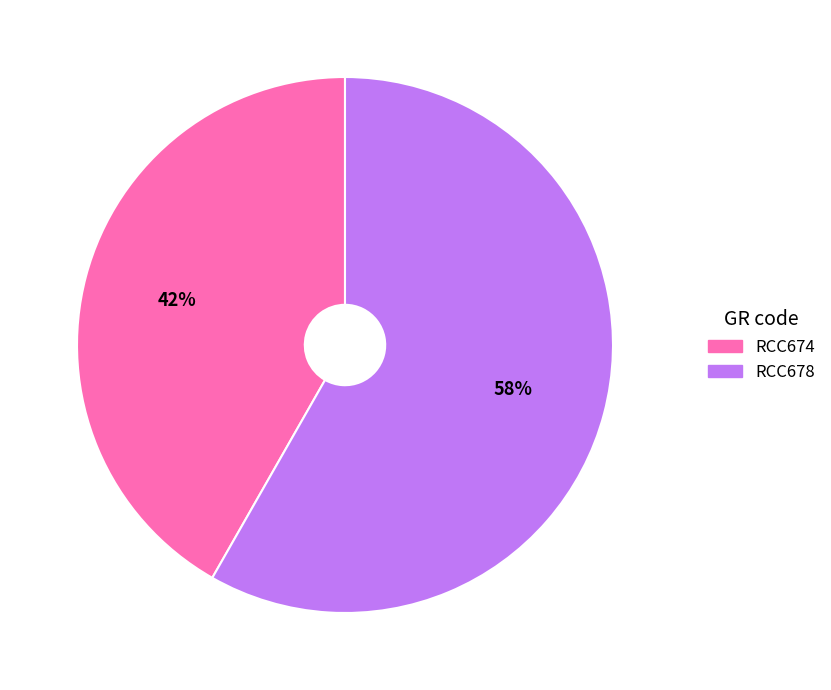

How many slices are in this pie chart?

2